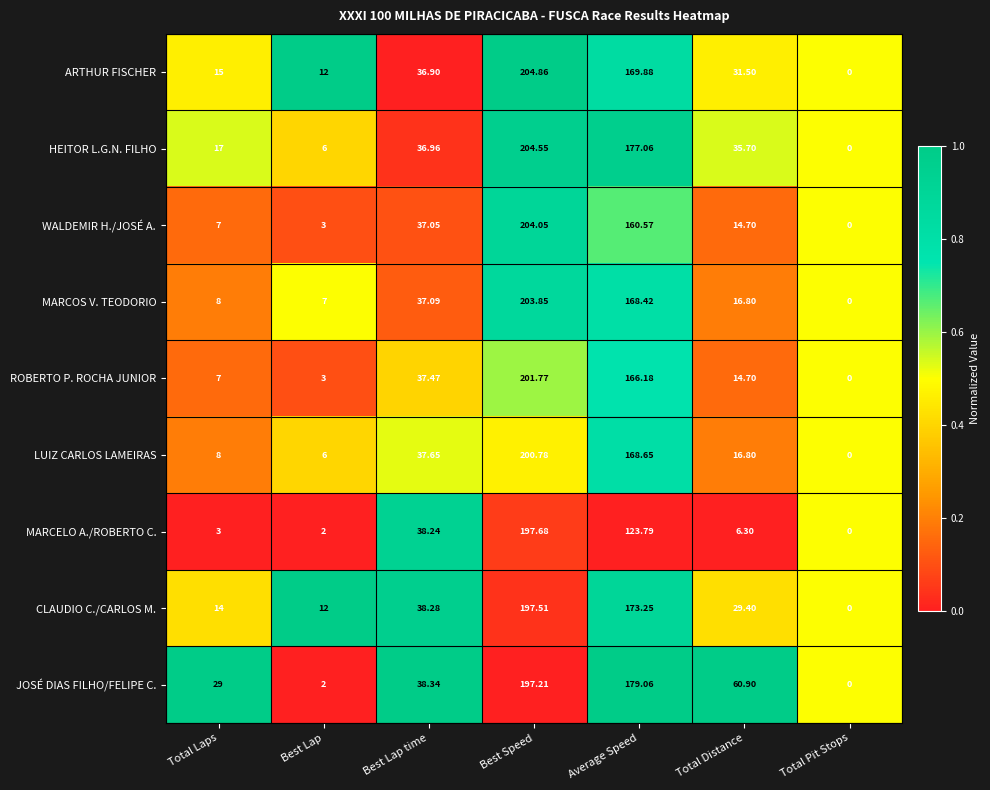

Rank the series at Best Speed from lowest to highest value.

JOSÉ DIAS FILHO/FELIPE C., CLAUDIO C./CARLOS M., MARCELO A./ROBERTO C., LUIZ CARLOS LAMEIRAS, ROBERTO P. ROCHA JUNIOR, MARCOS V. TEODORIO, WALDEMIR H./JOSÉ A., HEITOR L.G.N. FILHO, ARTHUR FISCHER